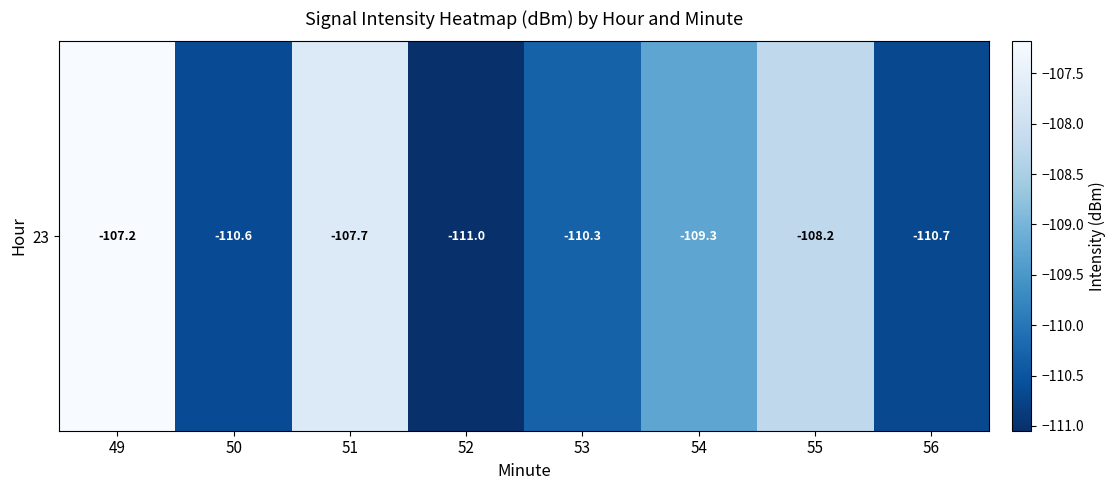

Where is the data nearest to the value -109?

54